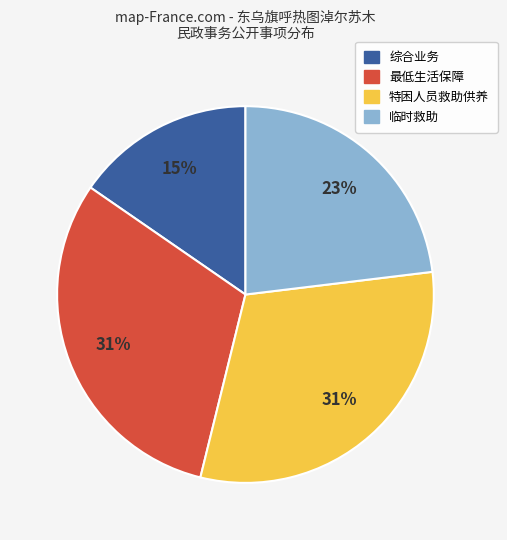

Combined, do 最低生活保障 and 临时救助 account for over 50%?

Yes